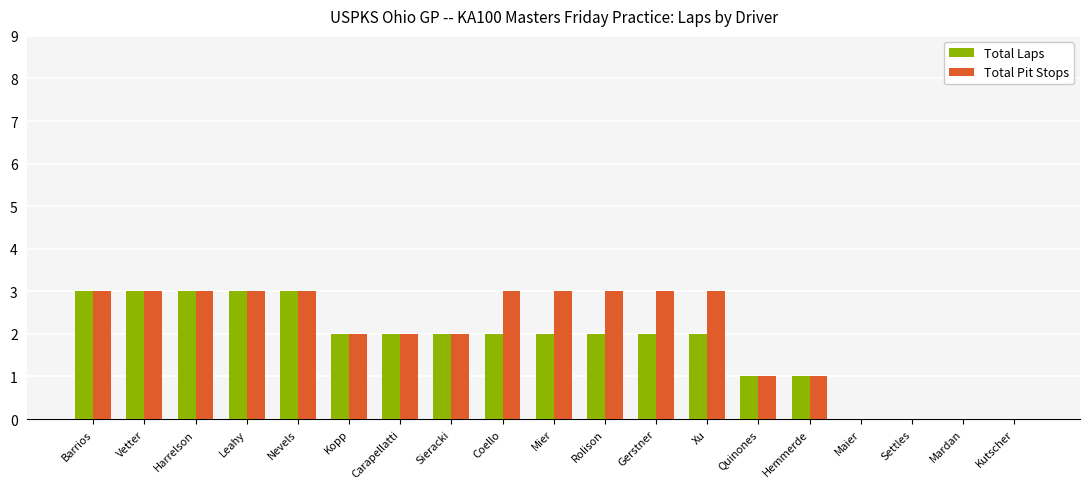

What is the highest value of the Total Pit Stops series?

3